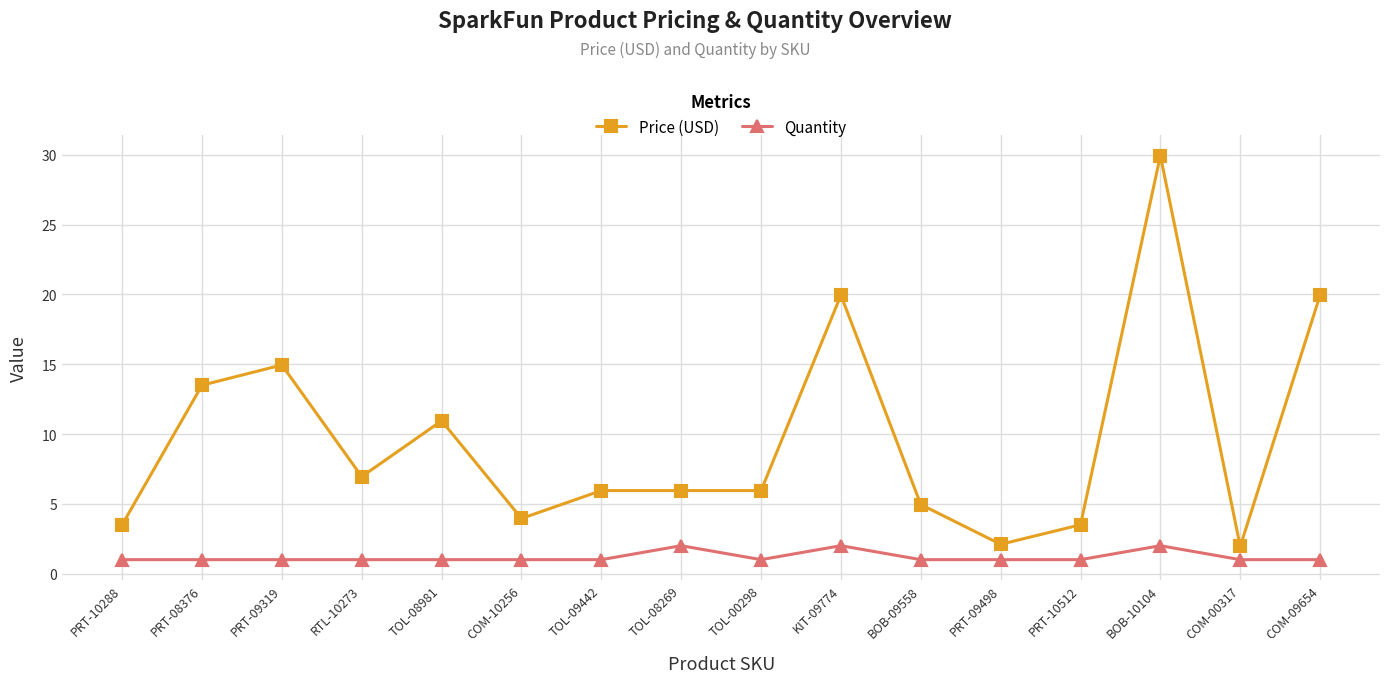

What is the minimum value for Quantity?

1.0